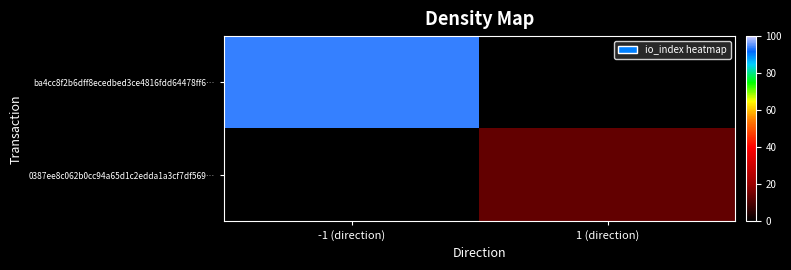

What is the total value across all series at -1 (direction)?

94